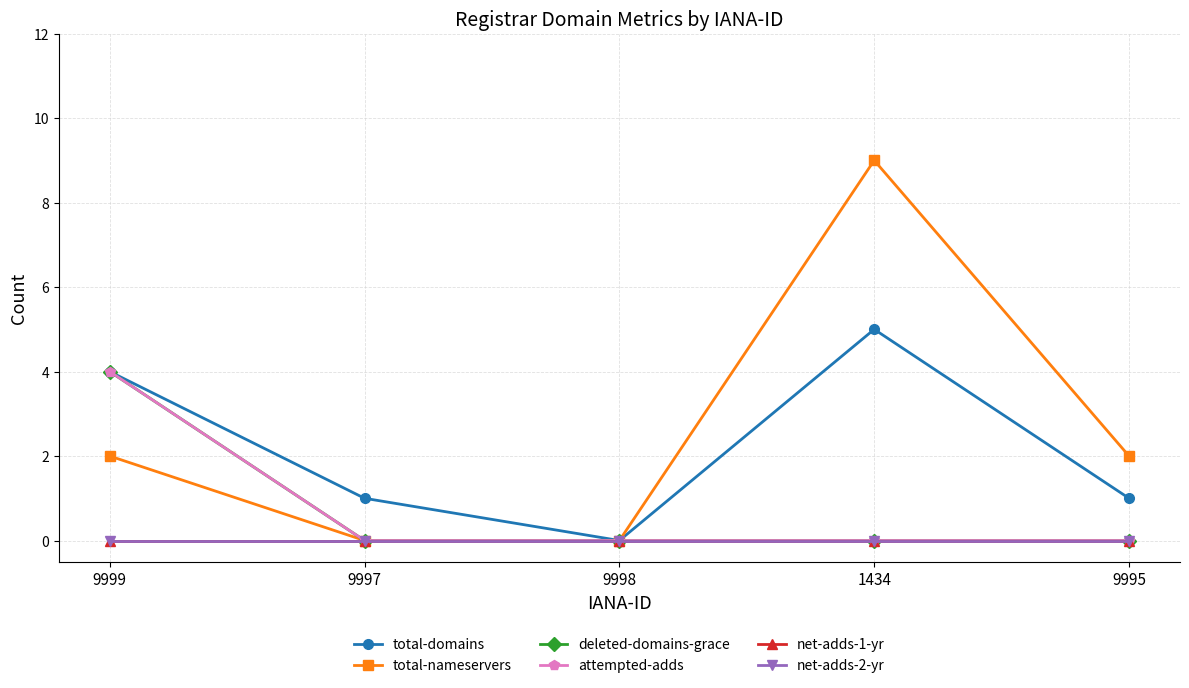

The value of net-adds-1-yr at 9999 is 0. True or false?

True